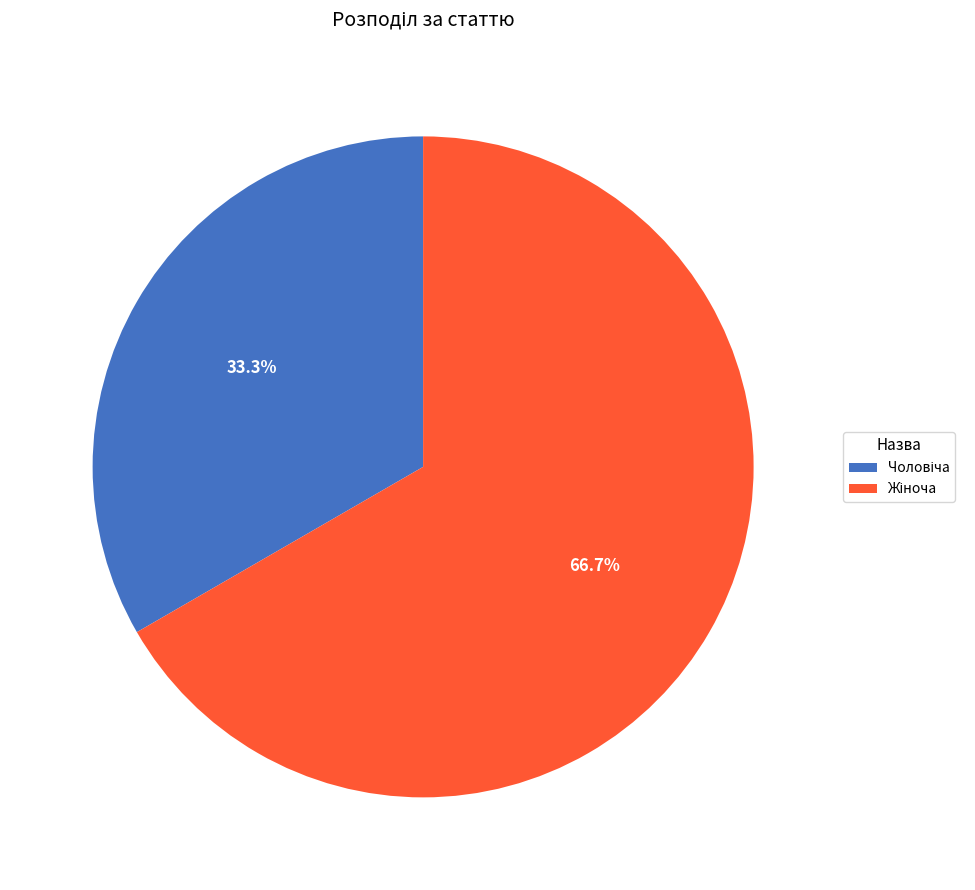

Is there a majority slice in this chart?

Yes